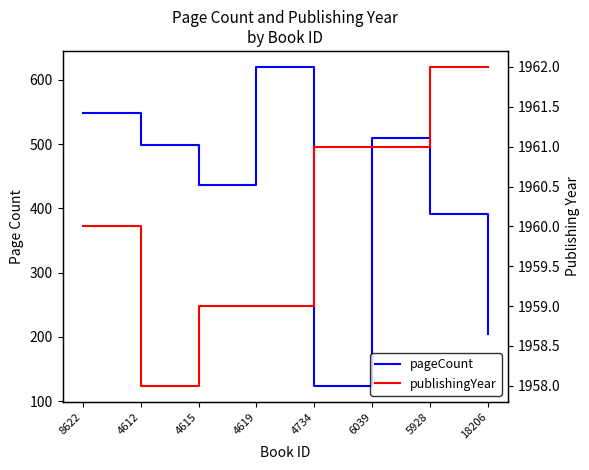

Rank the categories by pageCount value from highest to lowest.

4619, 8622, 6039, 4612, 4615, 5928, 18206, 4734